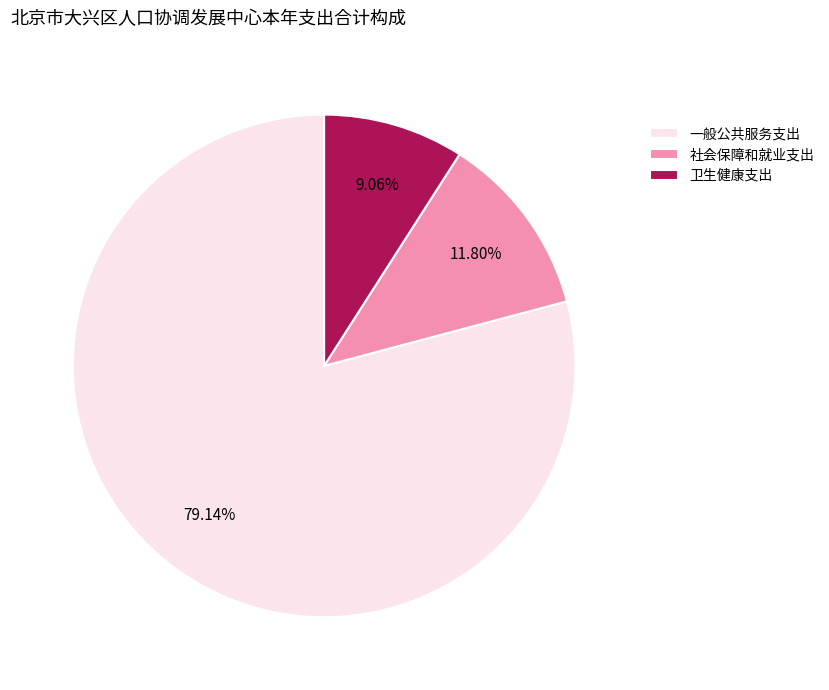

Does any single category account for the majority?

Yes